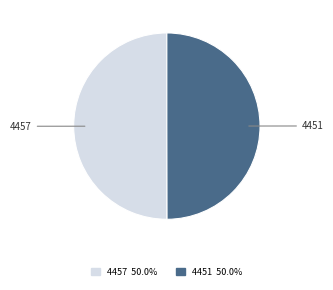

How many slices are in this pie chart?

2